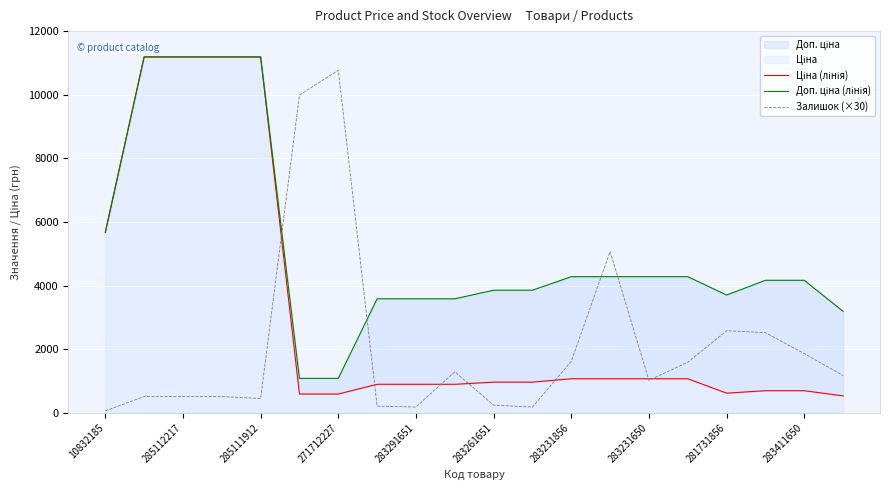

Reading right to left, what are all the values shown in this chart?

Ціна (лінія): 531.3	694.3	694.3	617.0	1069.8	1069.8	1069.8	1069.8	963.5	963.5	895.9	895.9	895.9	589.9	589.9	11188.2	11188.2	11188.2	11188.2	5673.8
Доп. ціна (лінія): 3187.6	4165.6	4165.6	3701.9	4279.1	4279.1	4279.1	4279.1	3854.0	3854.0	3583.6	3583.6	3583.6	1081.7	1081.7	11188.2	11188.2	11188.2	11188.2	5673.8
Залишок (×30): 1170.0	1860.0	2520.0	2580.0	1590.0	1020.0	5070.0	1620.0	180.0	240.0	1290.0	180.0	210.0	10770.0	9990.0	450.0	510.0	510.0	510.0	60.0